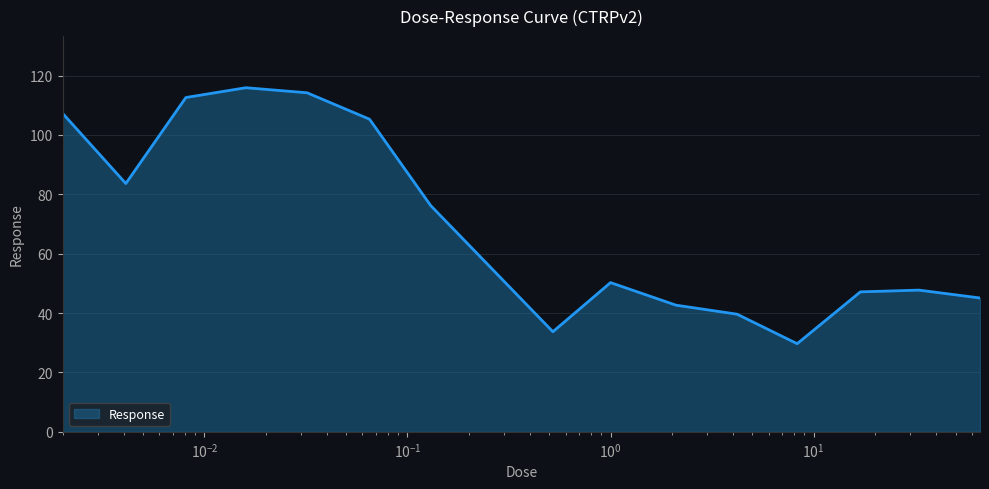

What is the difference between the maximum and minimum values?

86.2